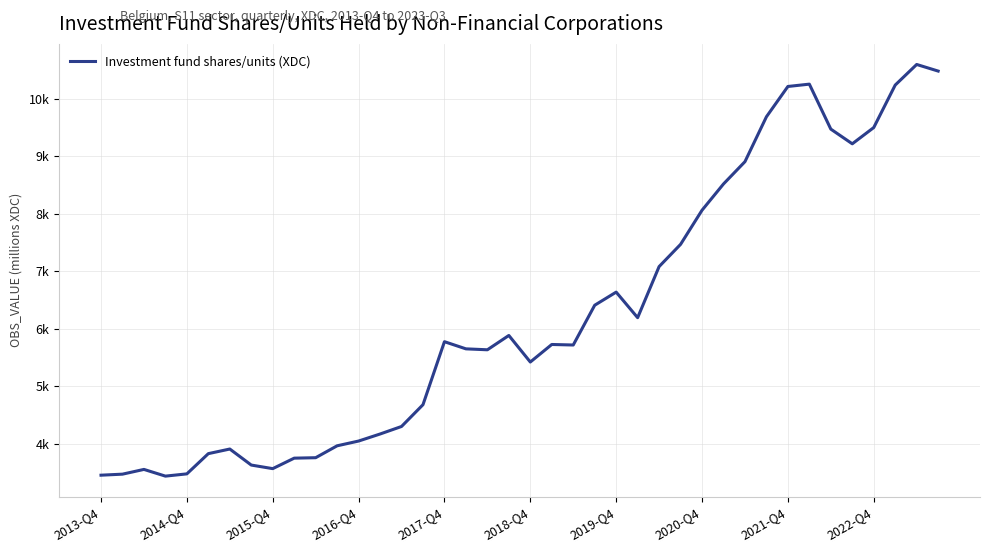

Does the chart display data point markers on the line(s)?

No